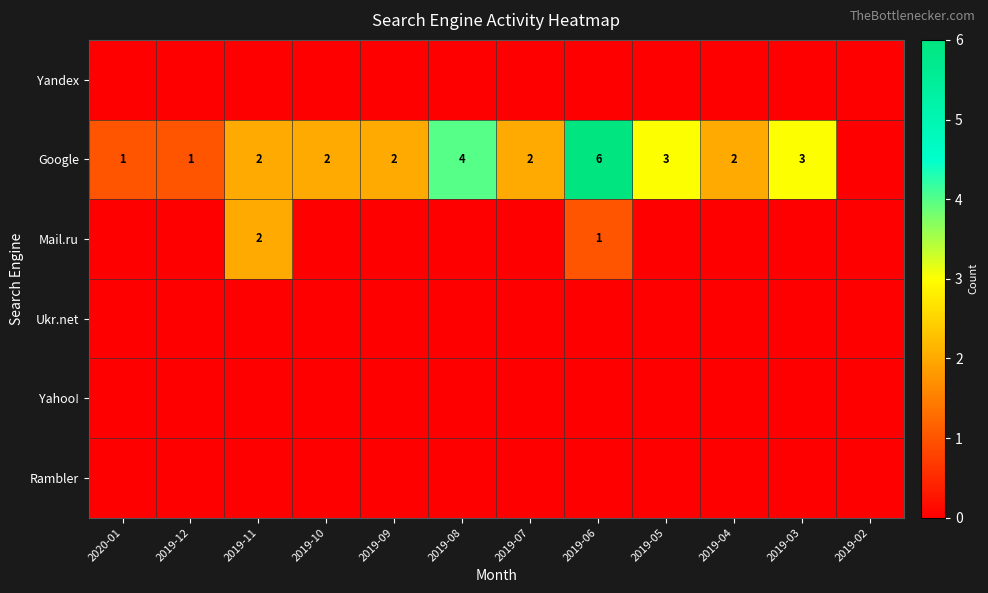

True or false: Google has a value of 3 at 2019-11.

False